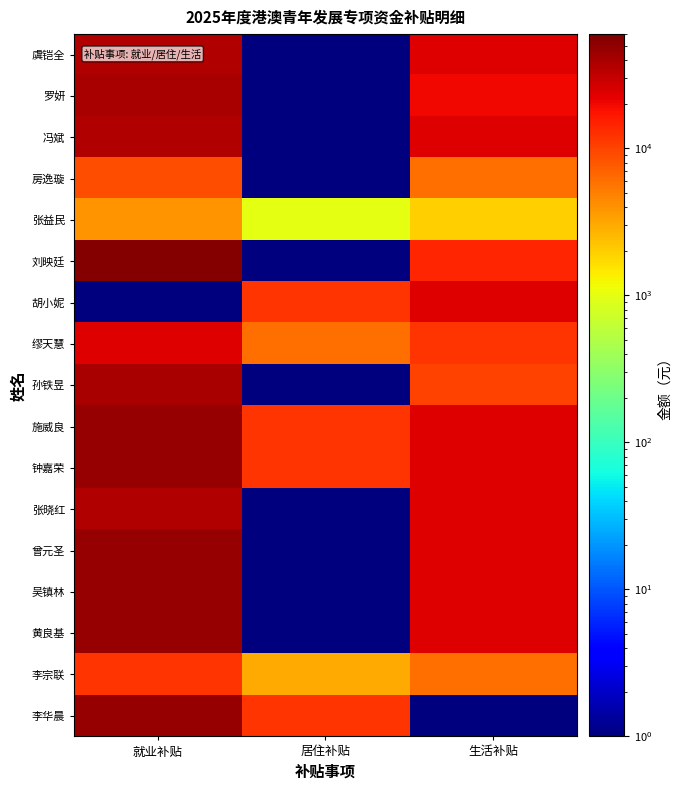

Reading left to right, transcribe all the data shown in this chart.

虞铠全: 就业补贴=36000.0	居住补贴=0.5	生活补贴=24000.0
罗妍: 就业补贴=40000.0	居住补贴=0.5	生活补贴=20000.0
冯斌: 就业补贴=36000.0	居住补贴=0.5	生活补贴=24000.0
房逸璇: 就业补贴=9000.0	居住补贴=0.5	生活补贴=6000.0
张益民: 就业补贴=4000.0	居住补贴=1000.0	生活补贴=2000.0
刘映廷: 就业补贴=56000.0	居住补贴=0.5	生活补贴=14000.0
胡小妮: 就业补贴=0.5	居住补贴=12000.0	生活补贴=24000.0
缪天慧: 就业补贴=24000.0	居住补贴=6000.0	生活补贴=12000.0
孙铁昱: 就业补贴=40000.0	居住补贴=0.5	生活补贴=10000.0
施威良: 就业补贴=48000.0	居住补贴=12000.0	生活补贴=24000.0
钟嘉荣: 就业补贴=48000.0	居住补贴=12000.0	生活补贴=24000.0
张晓红: 就业补贴=36000.0	居住补贴=0.5	生活补贴=24000.0
曾元圣: 就业补贴=48000.0	居住补贴=0.5	生活补贴=24000.0
吴镇林: 就业补贴=48000.0	居住补贴=0.5	生活补贴=24000.0
黄良基: 就业补贴=48000.0	居住补贴=0.5	生活补贴=24000.0
李宗联: 就业补贴=12000.0	居住补贴=3000.0	生活补贴=6000.0
李华晨: 就业补贴=48000.0	居住补贴=12000.0	生活补贴=0.5